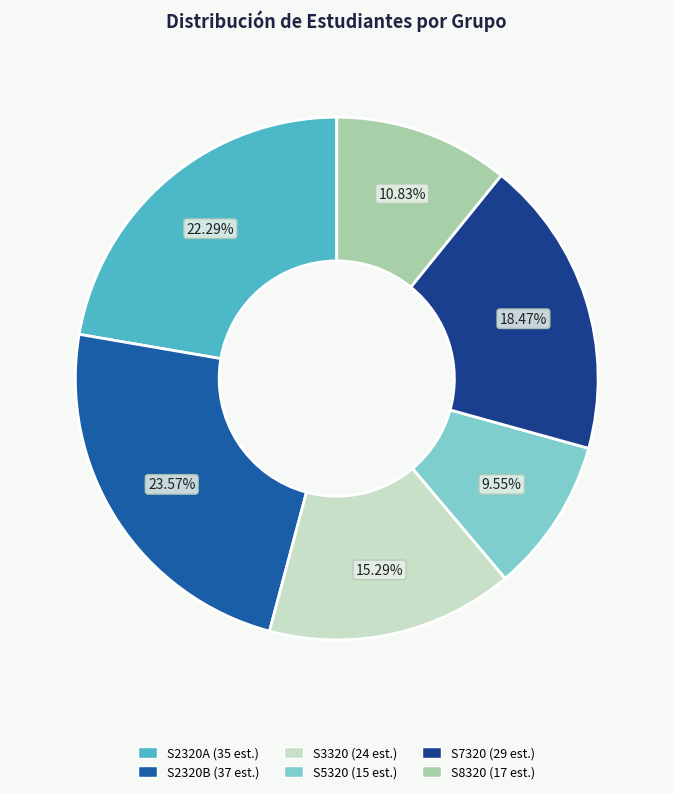

To the nearest percent, what is the combined percentage of S2320A and S3320?

38%